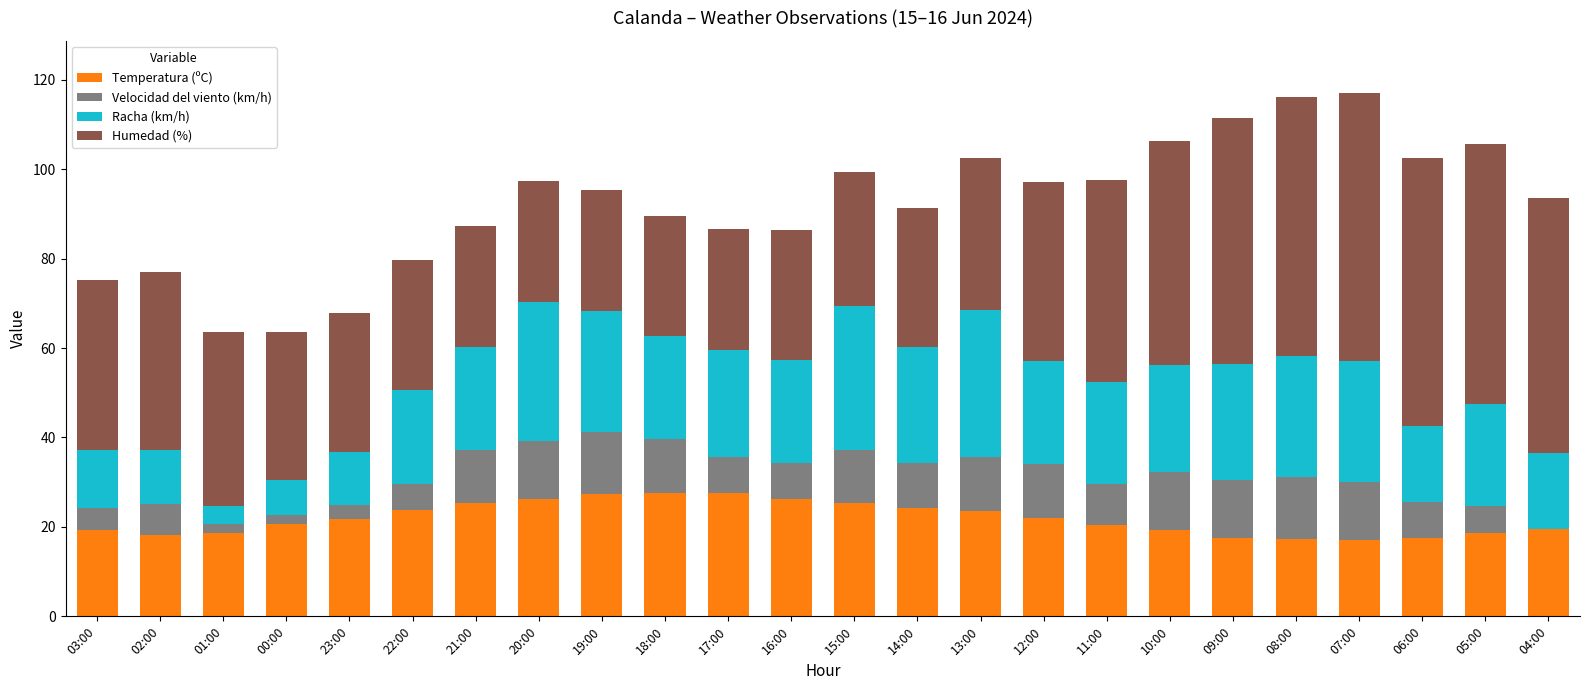

Count the number of categories in the chart.

24